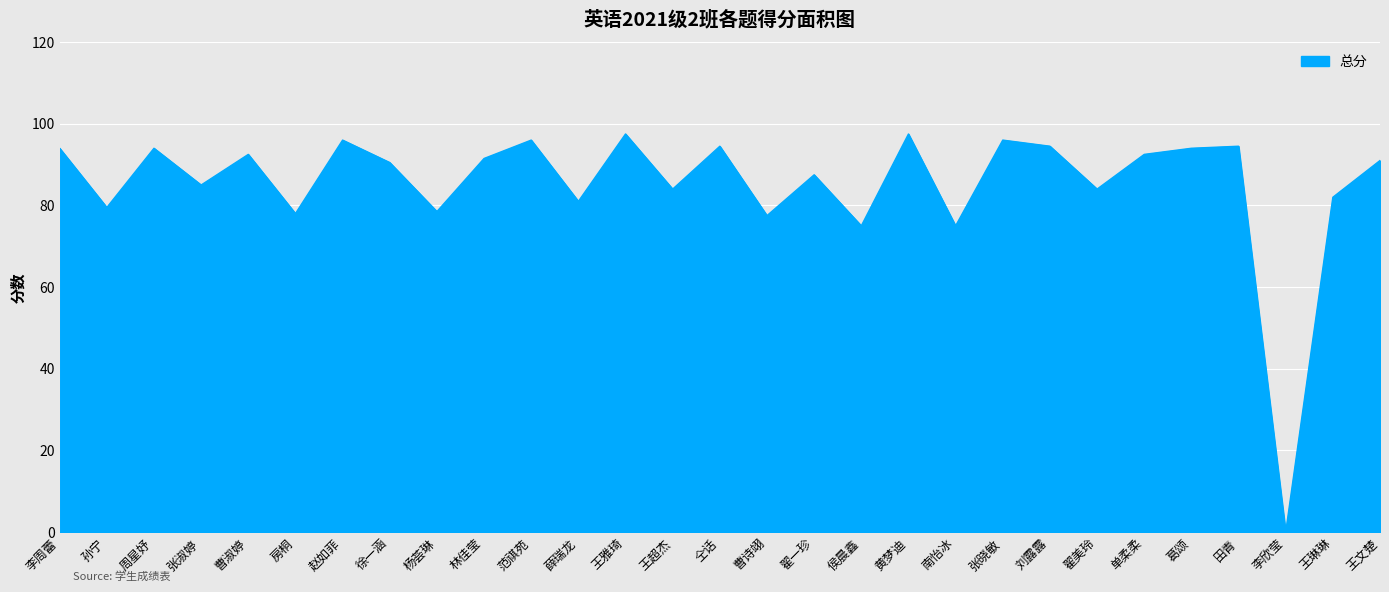

What is the approximate value at 徐一涵?

90.5